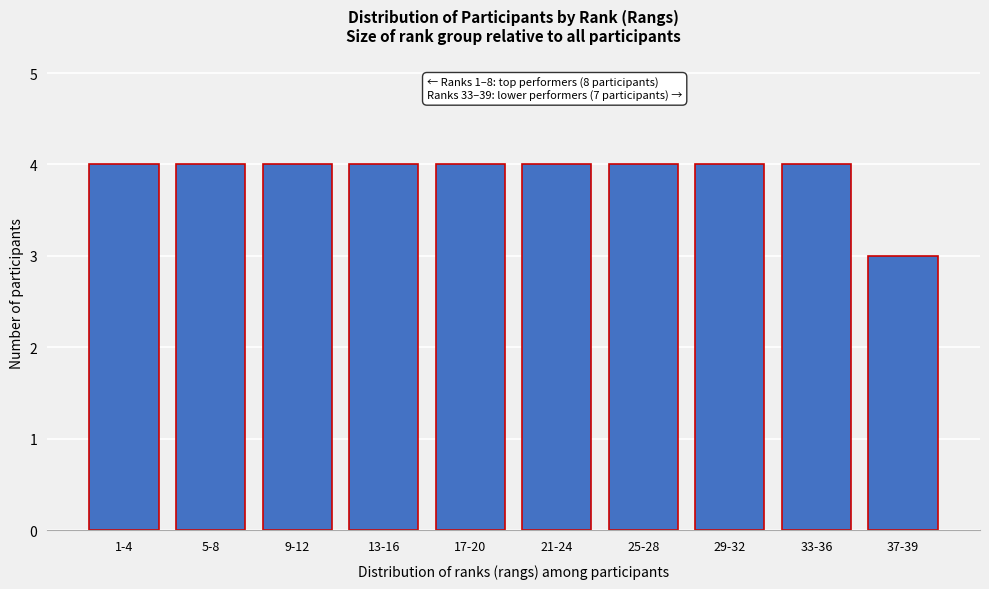

Reading left to right, list all the values displayed in this chart.

4	4	4	4	4	4	4	4	4	3